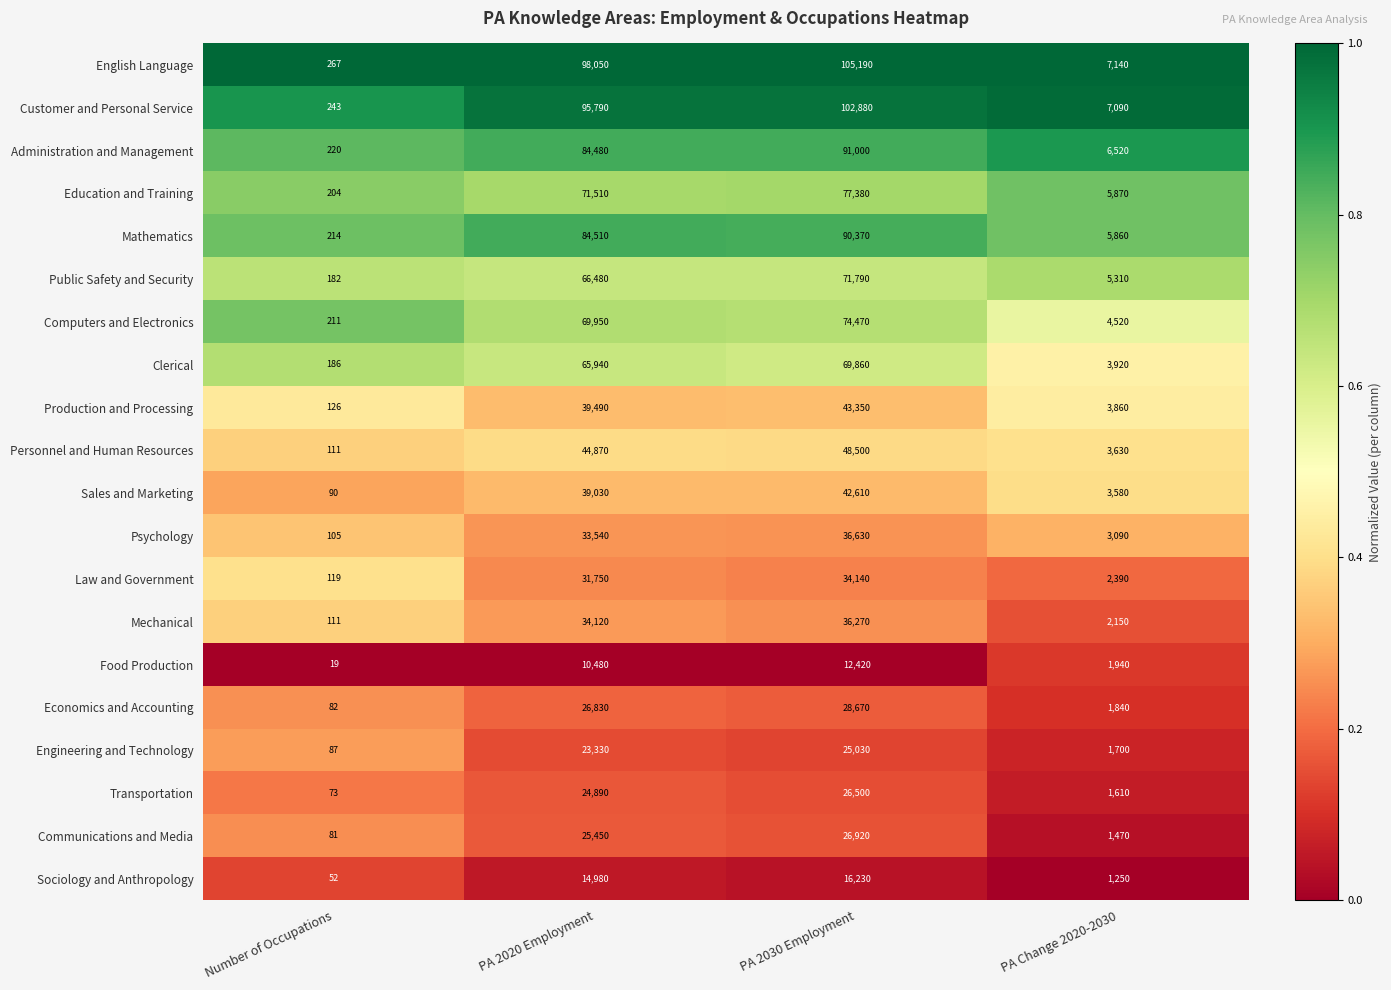

Is it true that Communications and Media equals 26920 at PA 2030 Employment?

True